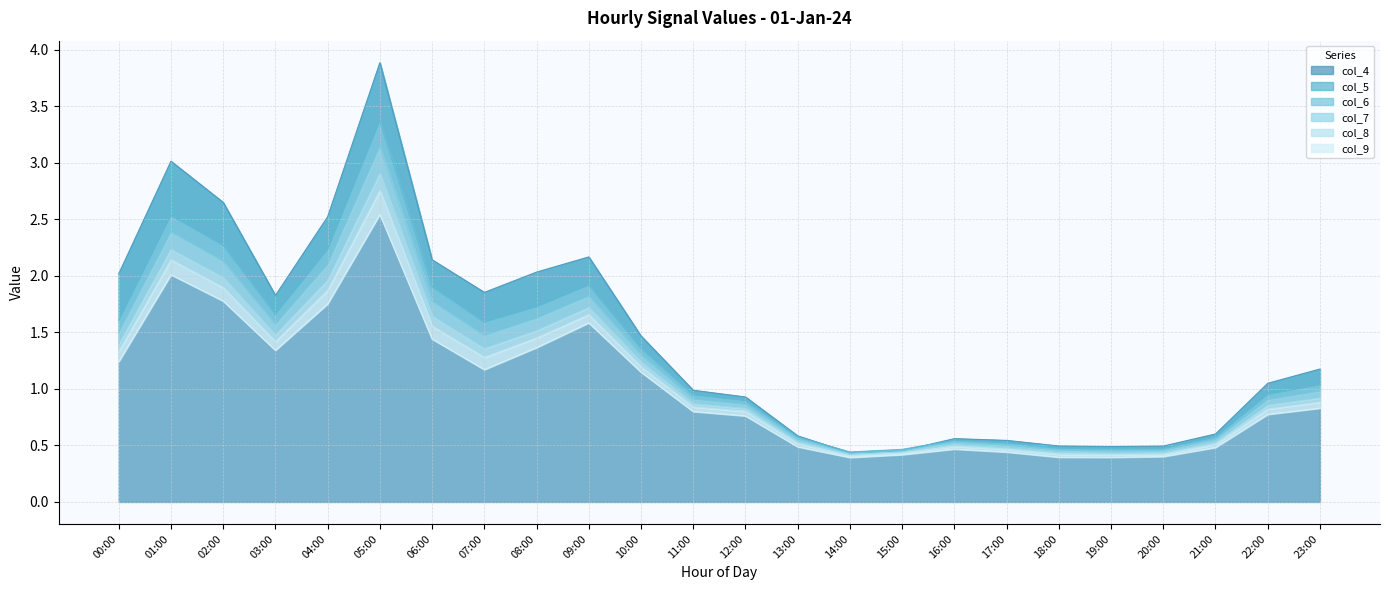

What is the label of the 13th point from the right?

11:00